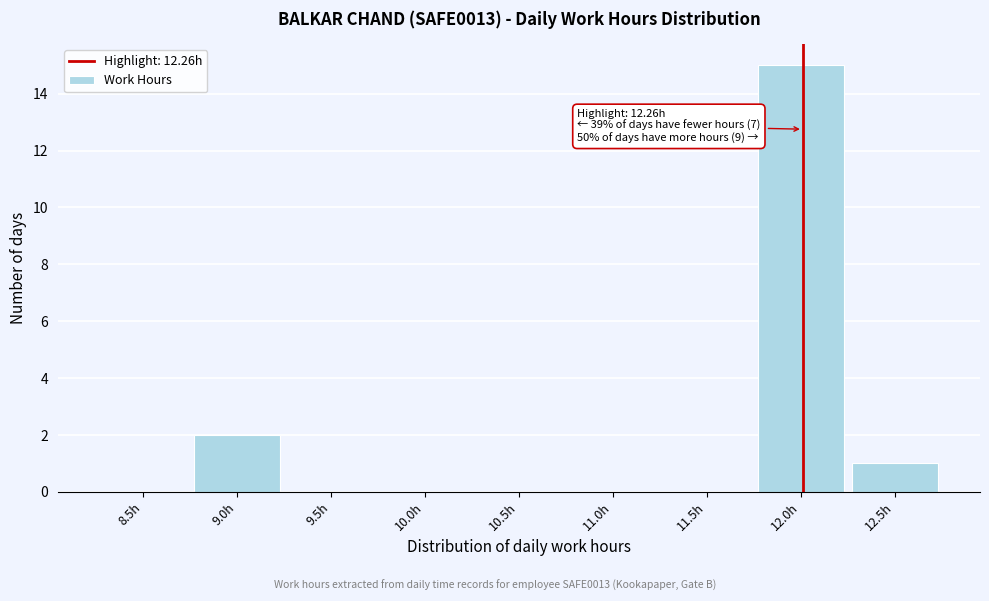

Reading right to left, extract all data points from this chart.

12.5h=1	12.0h=15	11.5h=0	11.0h=0	10.5h=0	10.0h=0	9.5h=0	9.0h=2	8.5h=0